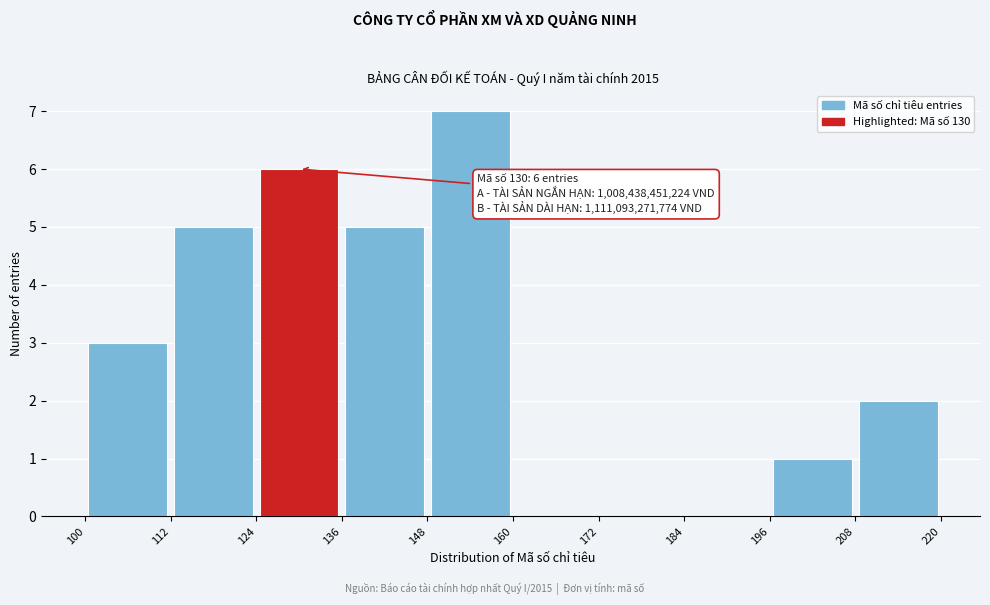

Over which range of the x-axis is the bar tallest?

148 to 160